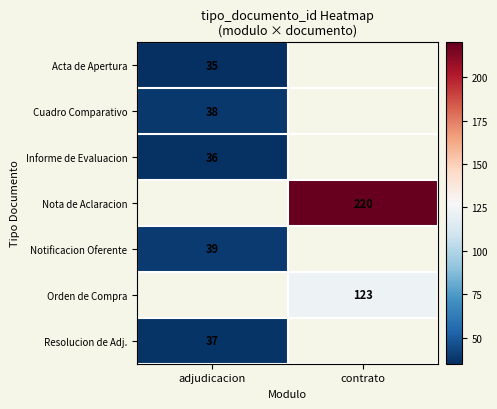

True or false: Resolucion de Adj. has a value of 37 at adjudicacion.

True